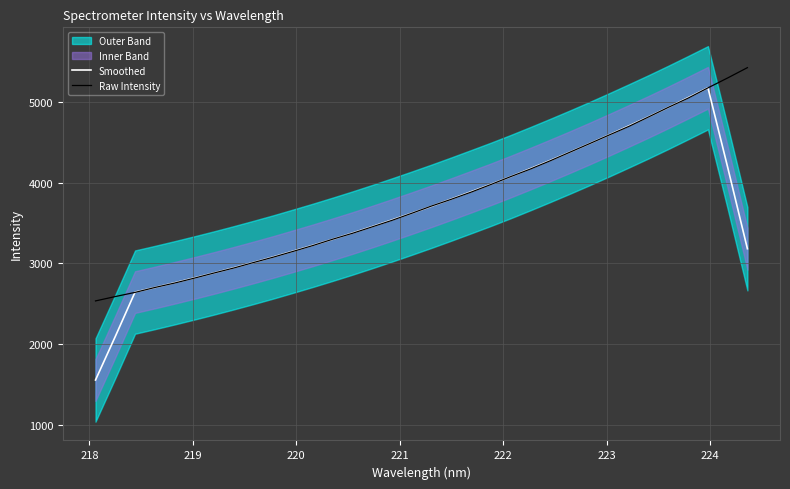

Reading left to right, transcribe all the data shown in this chart.

Smoothed: 1553.2	2093.5	2644.9	2701.5	2760.1	2820.7	2882.8	2947.2	3013.7	3081.9	3153.4	3225.9	3301.1	3378.1	3458.1	3540.5	3624.9	3711.0	3799.9	3890.7	3982.5	4077.9	4176.9	4278.4	4382.0	4488.2	4597.4	4709.1	4822.2	4939.1	5059.2	5181.4	4193.6	3182.9
Raw Intensity: 2535.3	2589.3	2641.2	2701.8	2757.1	2818.2	2882.1	2944.3	3012.4	3079.2	3150.6	3223.2	3301.7	3375.0	3454.9	3535.6	3623.4	3713.4	3797.1	3885.5	3980.0	4077.8	4172.0	4274.0	4380.9	4487.6	4595.6	4702.8	4820.2	4939.2	5053.3	5180.2	5303.2	5431.1